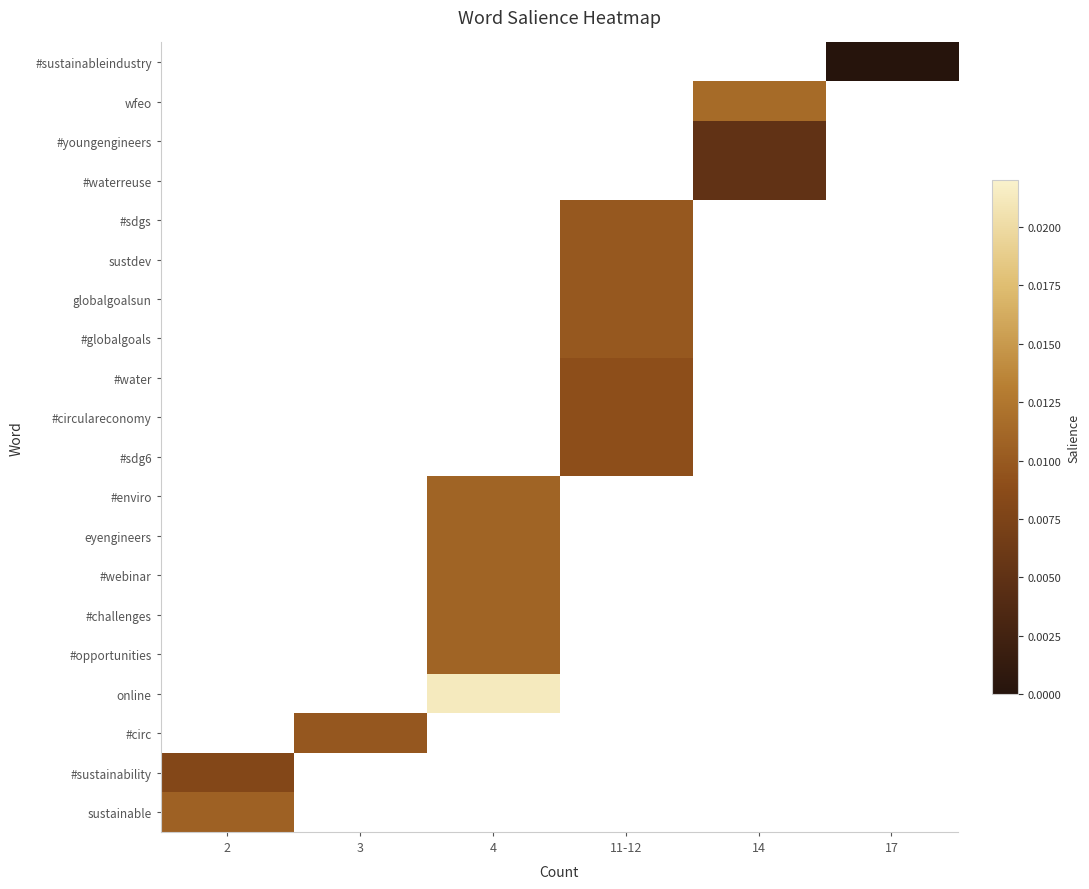

Is the value of #circ at 11-12 greater than the value of #webinar at 17?

No